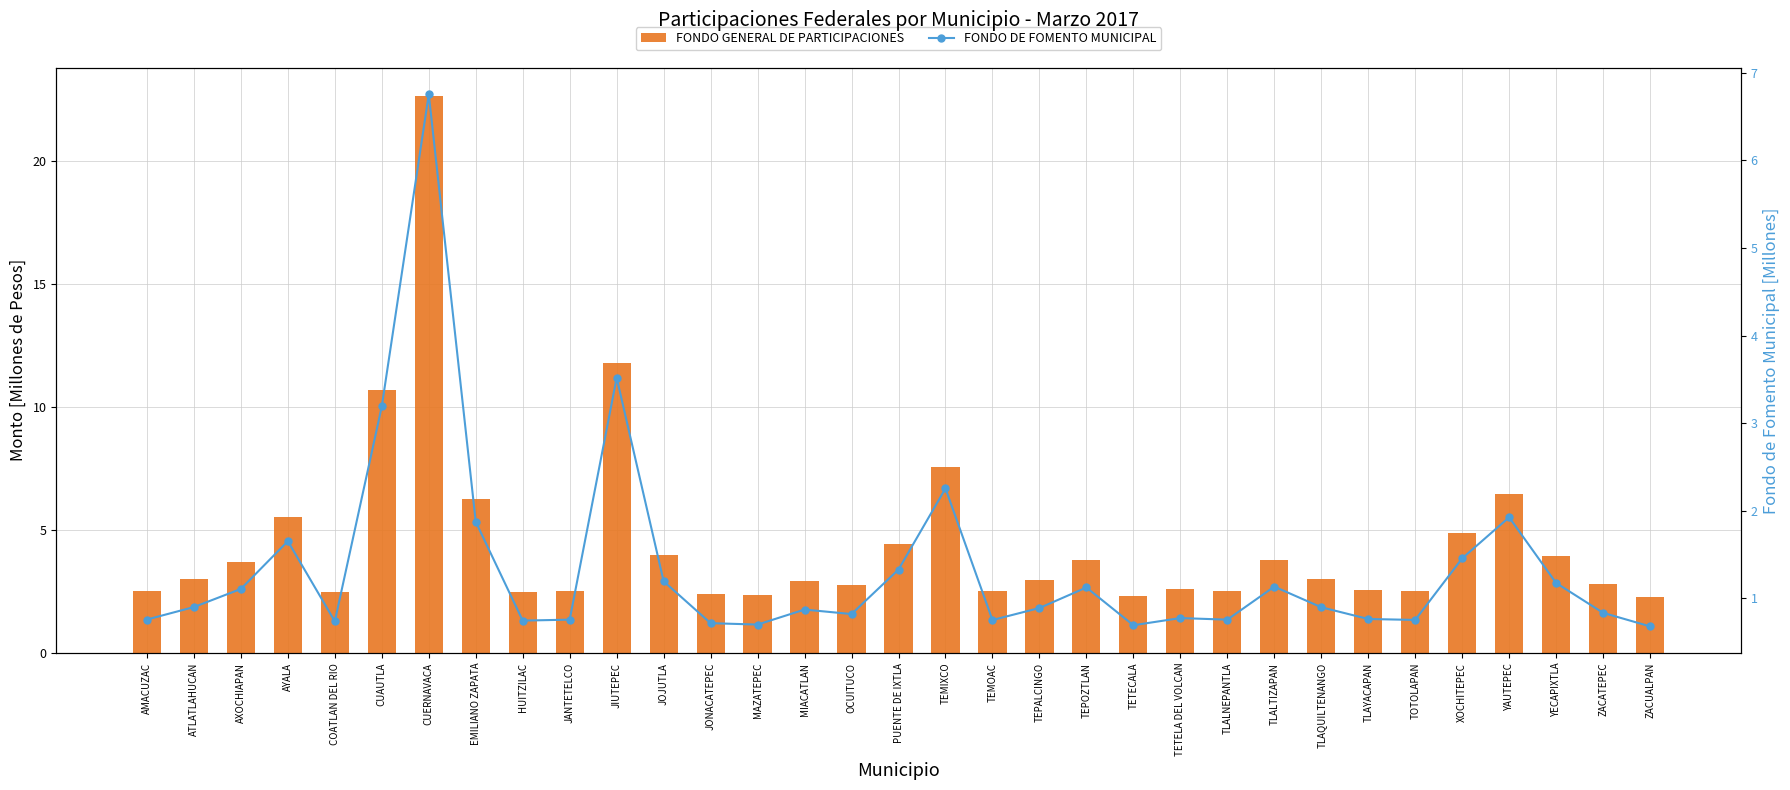

Is the value of FONDO DE FOMENTO MUNICIPAL at MIACATLAN greater than the value of FONDO GENERAL DE PARTICIPACIONES at ZACATEPEC?

No